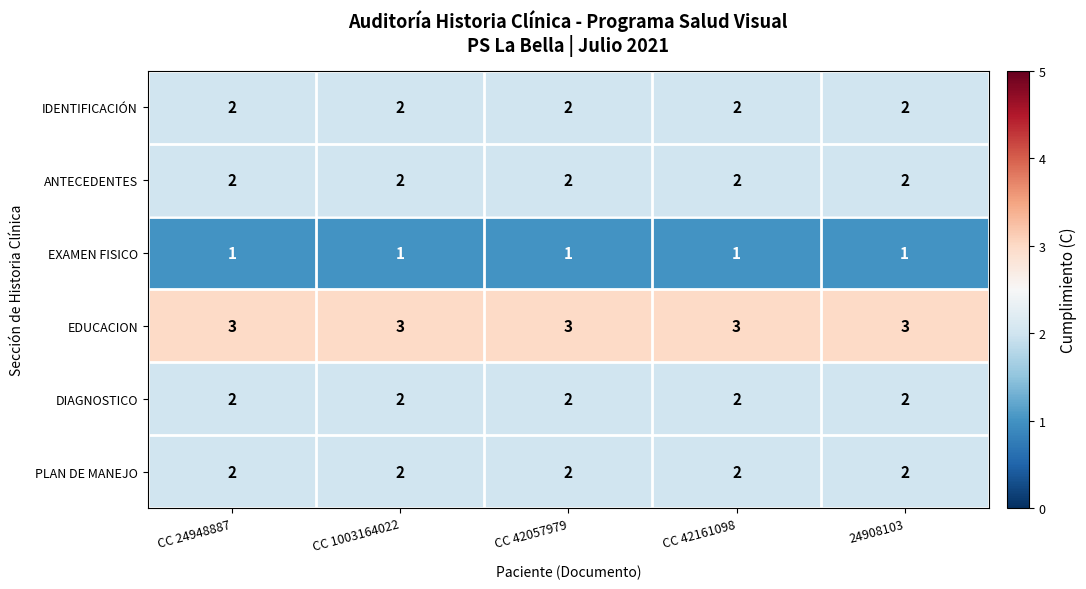

What is the highest value of the EDUCACION series?

3